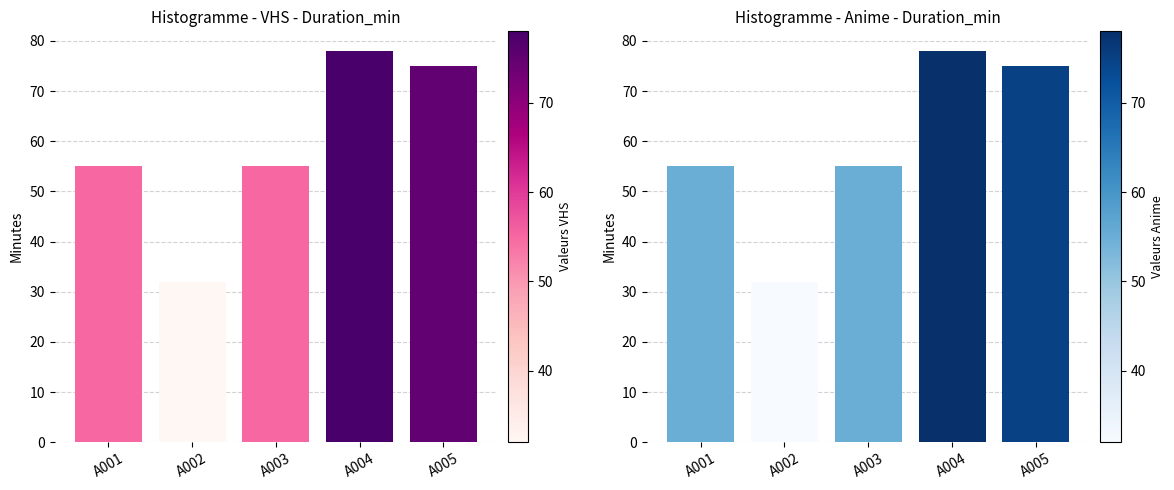

List the labels in order of value, smallest first.

A002, A001, A003, A005, A004